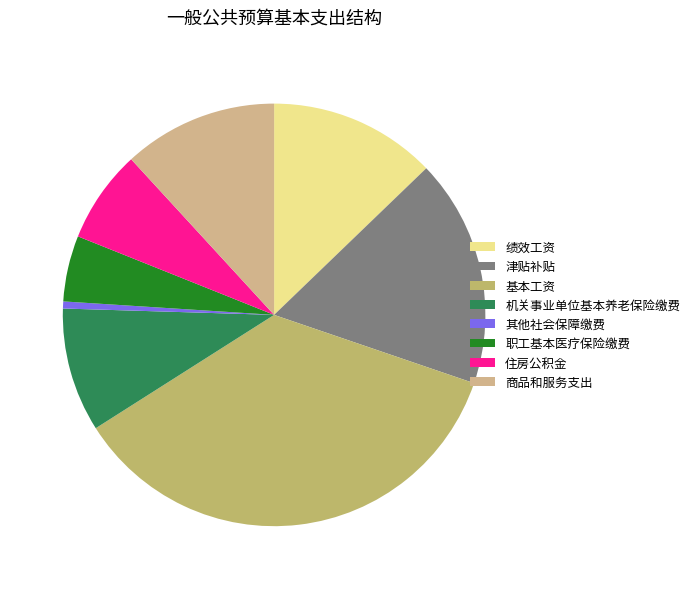

To the nearest percent, what is the average slice percentage?

13%